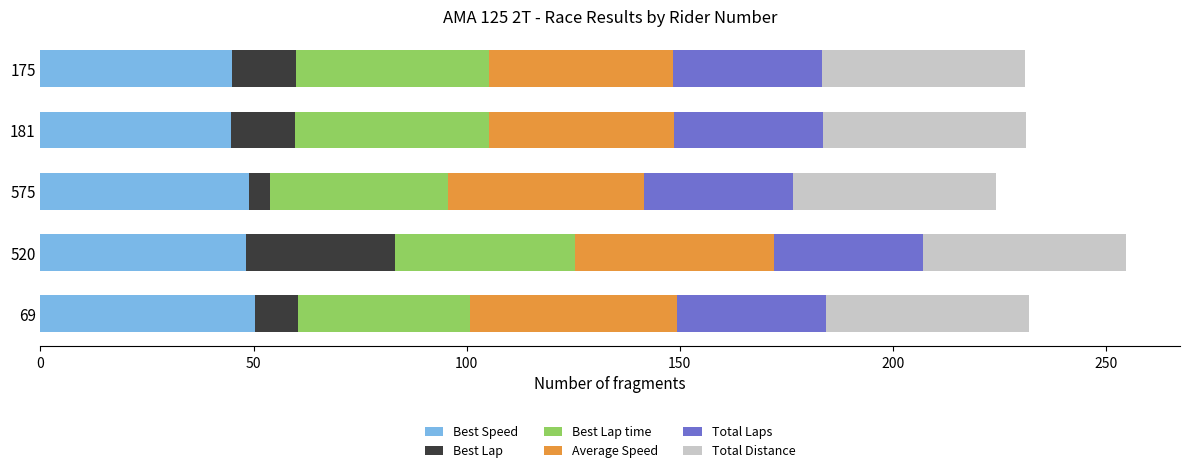

What is the maximum value for Best Speed?

50.4